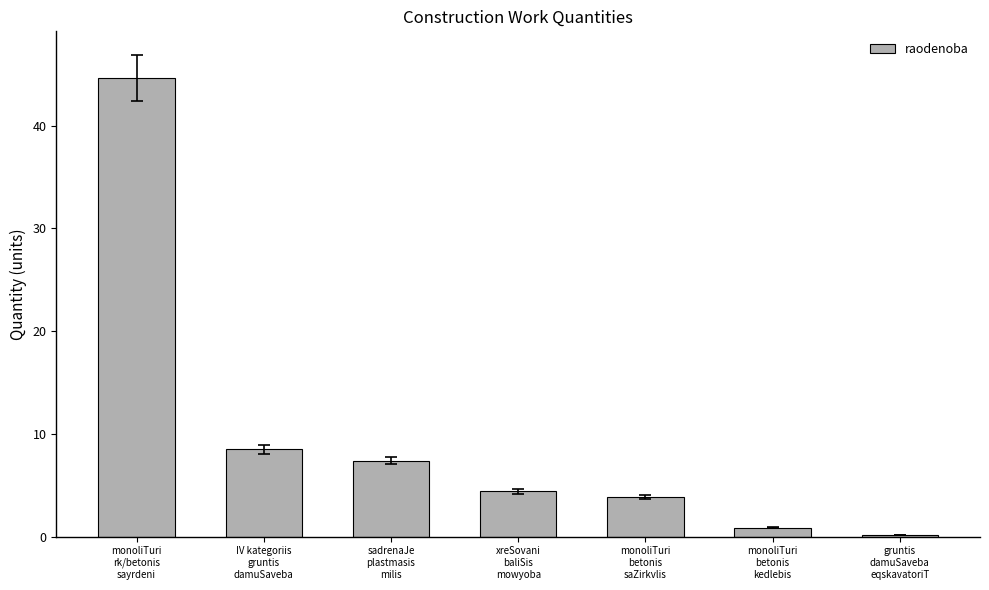

Which category has the highest value across all series?

monoliTuri
rk/betonis
sayrdeni